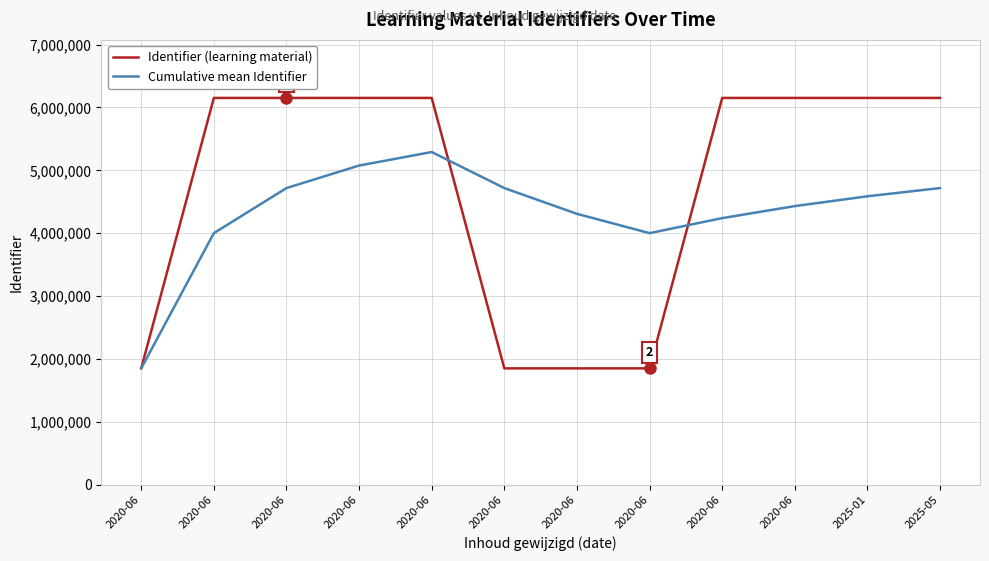

Does the chart have visible grid lines?

Yes